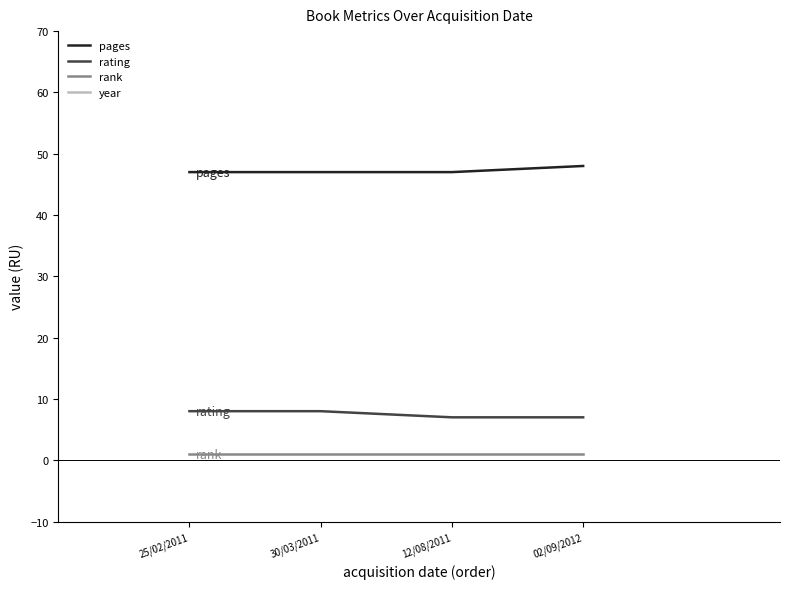

How many values in the year series are below 2011?

2